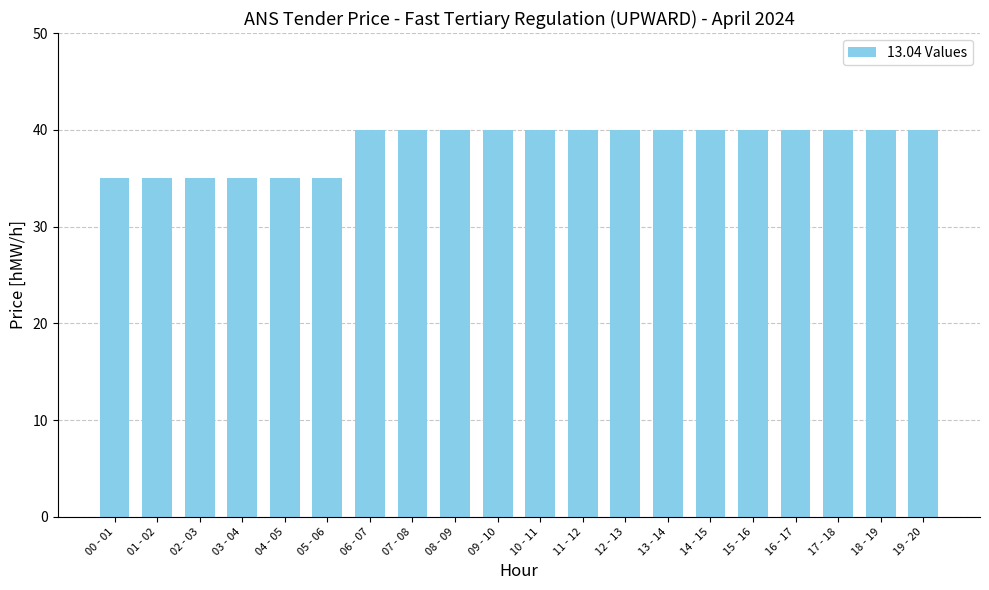

Approximately how many times larger is the value at 12 - 13 compared to 00 - 01?

1.1